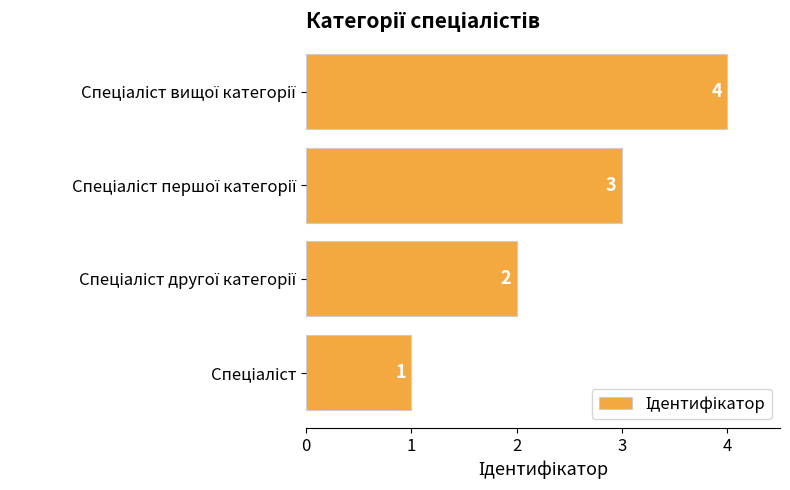

How many data points are less than 3?

2